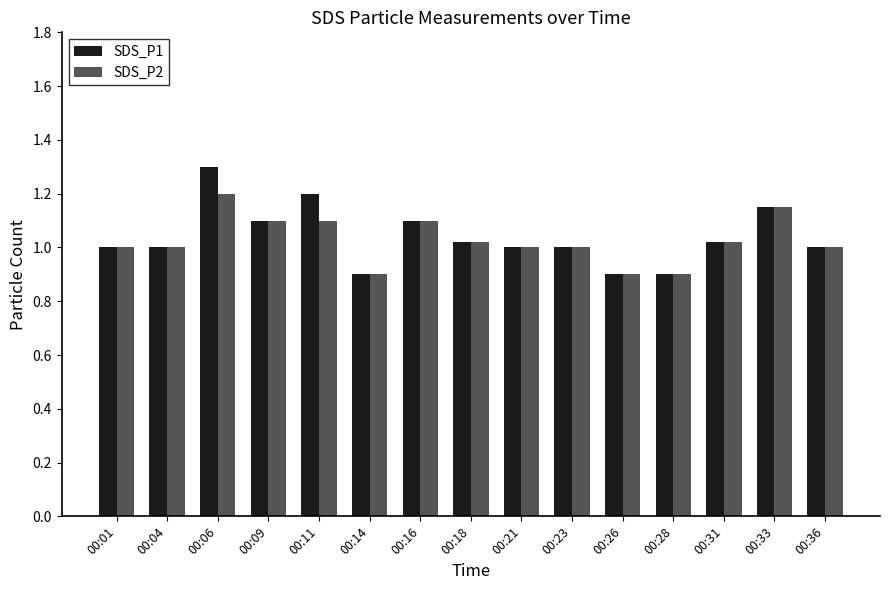

What is the minimum value for SDS_P1?

0.9